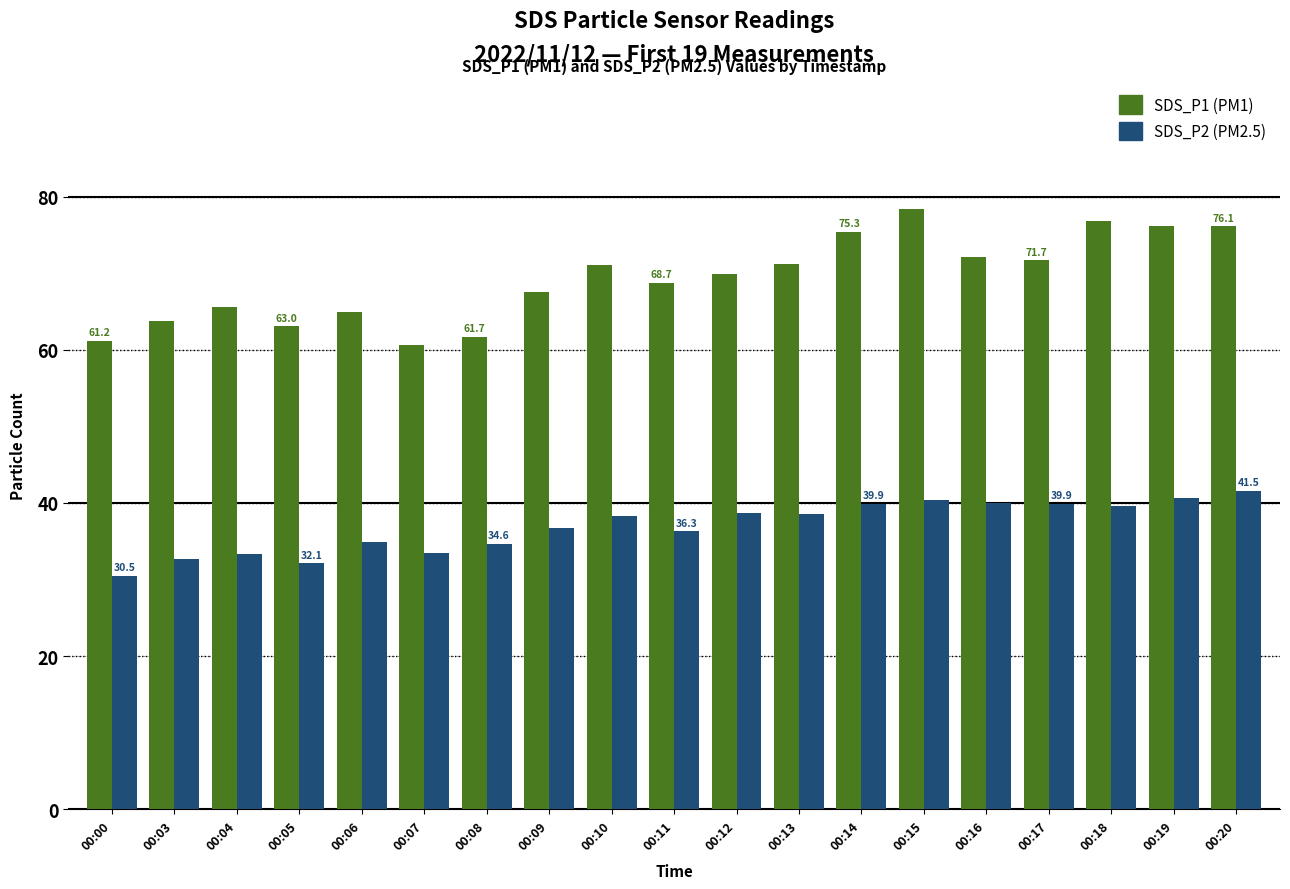

What is the spread (max minus min) of values at 00:18?

37.2